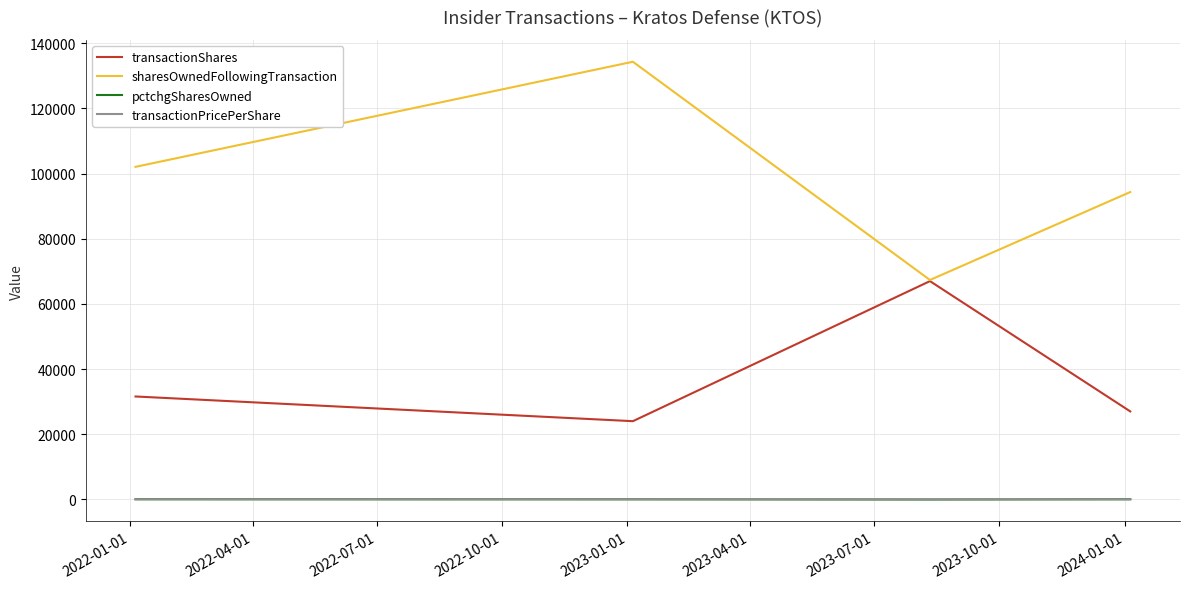

What is the greatest value displayed?

134348.0